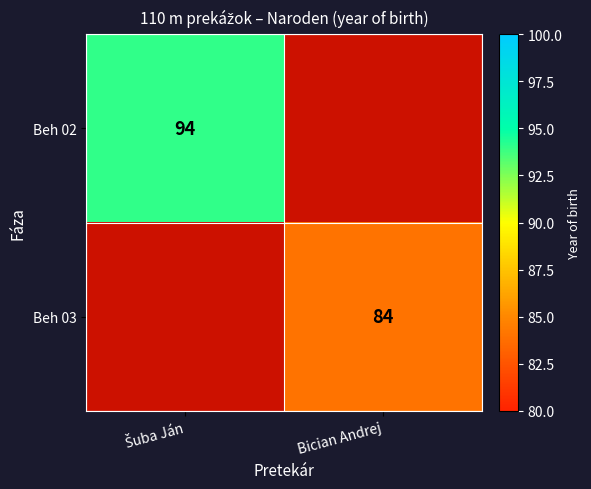

The Beh 03 series shows 84 at Bician Andrej. True or false?

True